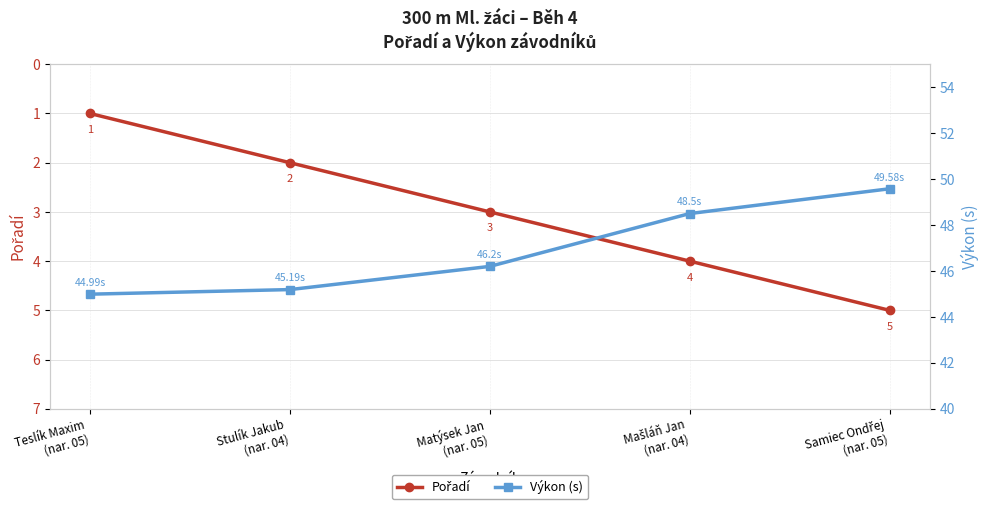

What is the total value across all series at Matýsek Jan
(nar. 05)?

49.2